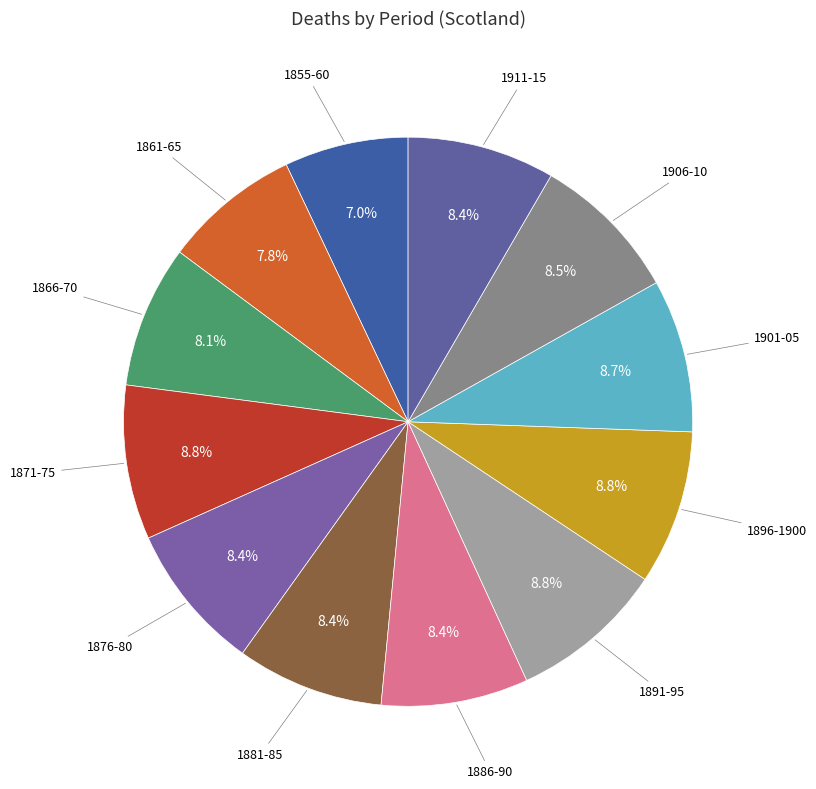

Which category has the smallest portion of the pie?

1855-60